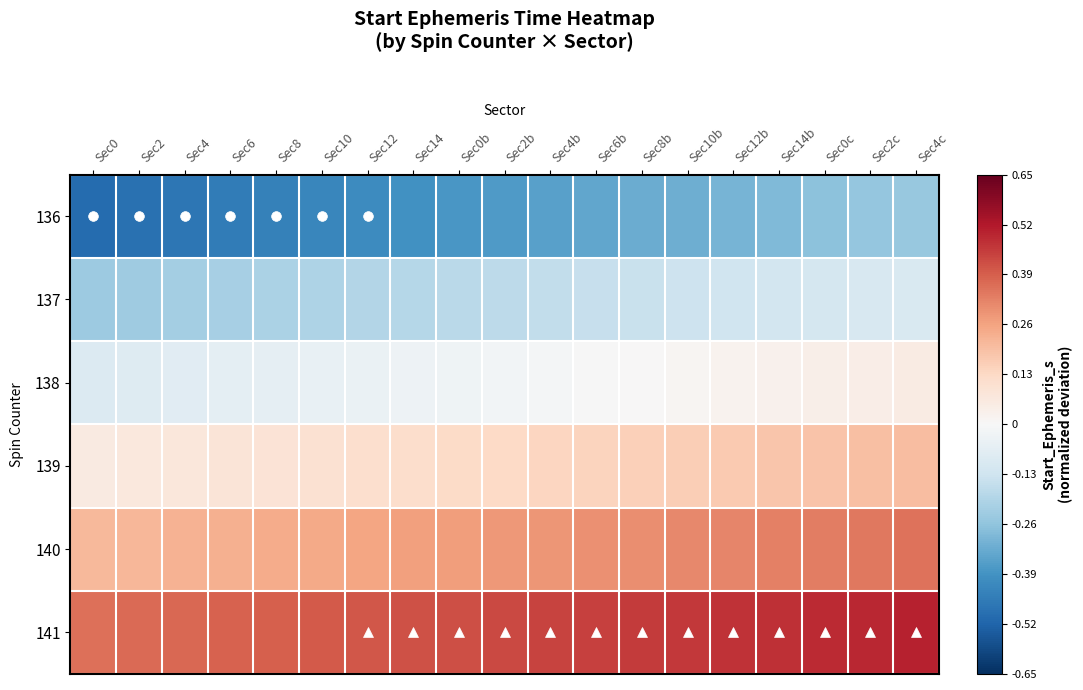

What is the difference between the highest and lowest values at Sec4c?

0.7